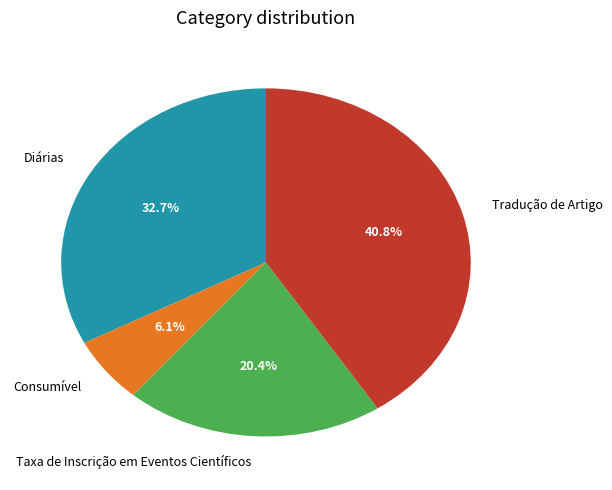

Is it true that Consumível is 6% of the pie?

True